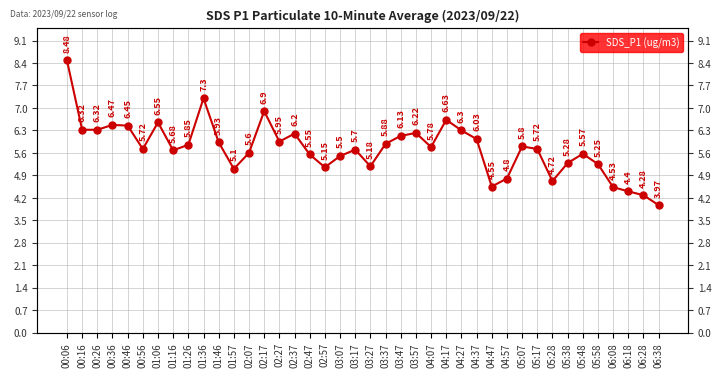

What is the label of the 4th point from the left?

00:36